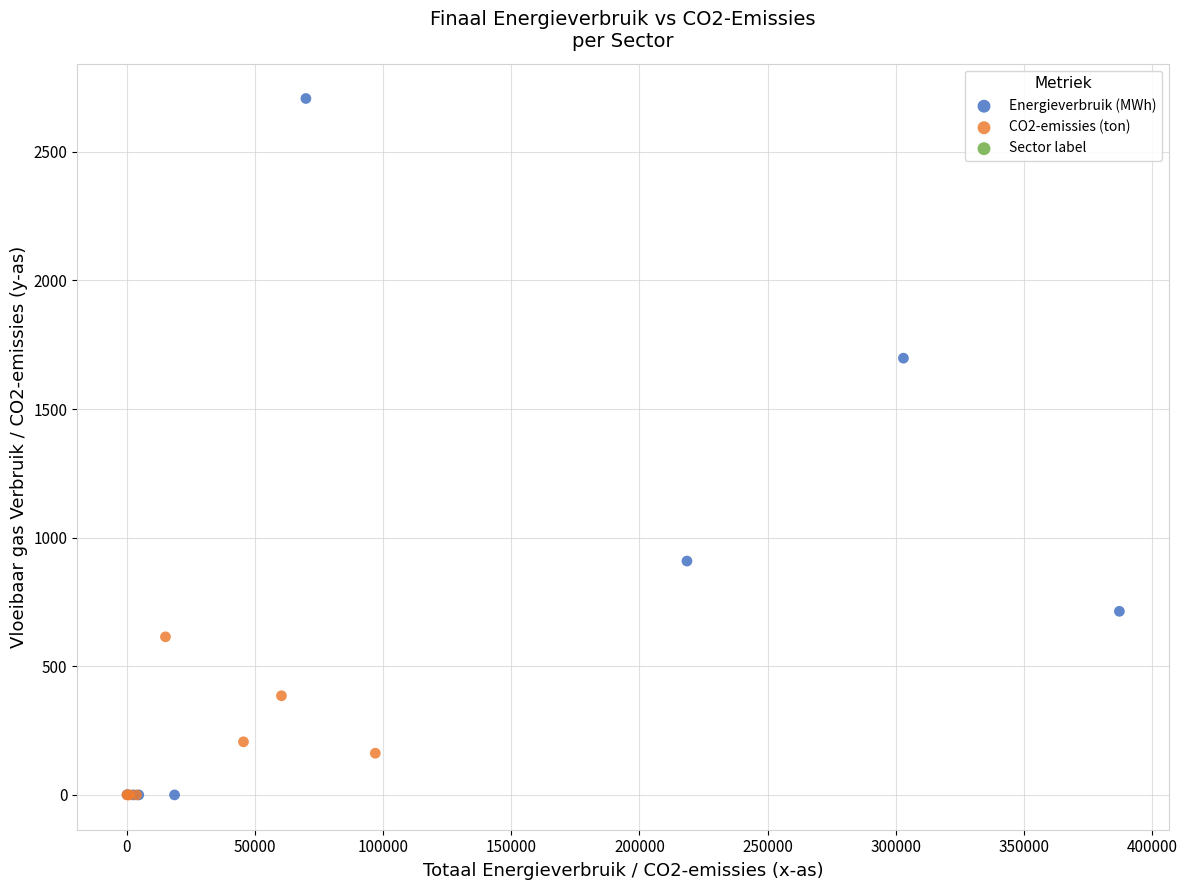

Which series reaches the maximum Y coordinate?

Energieverbruik (MWh)